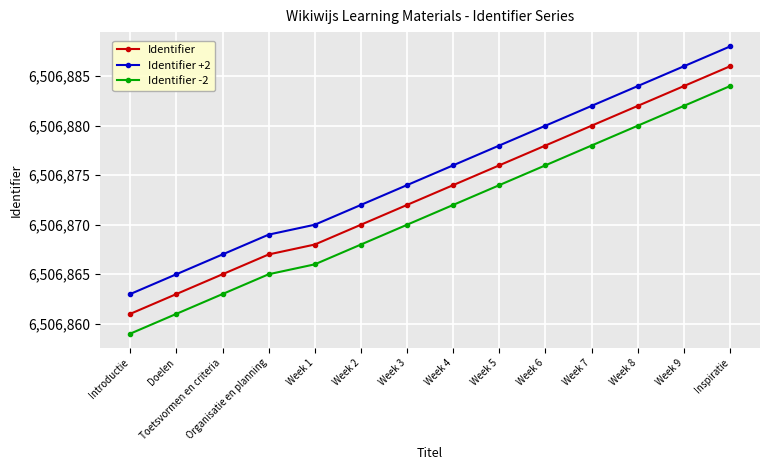

Reading left to right, what are all the values shown in this chart?

Identifier: Introductie=6506861	Doelen=6506863	Toetsvormen en criteria=6506865	Organisatie en planning=6506867	Week 1=6506868	Week 2=6506870	Week 3=6506872	Week 4=6506874	Week 5=6506876	Week 6=6506878	Week 7=6506880	Week 8=6506882	Week 9=6506884	Inspiratie=6506886
Identifier +2: Introductie=6506863	Doelen=6506865	Toetsvormen en criteria=6506867	Organisatie en planning=6506869	Week 1=6506870	Week 2=6506872	Week 3=6506874	Week 4=6506876	Week 5=6506878	Week 6=6506880	Week 7=6506882	Week 8=6506884	Week 9=6506886	Inspiratie=6506888
Identifier -2: Introductie=6506859	Doelen=6506861	Toetsvormen en criteria=6506863	Organisatie en planning=6506865	Week 1=6506866	Week 2=6506868	Week 3=6506870	Week 4=6506872	Week 5=6506874	Week 6=6506876	Week 7=6506878	Week 8=6506880	Week 9=6506882	Inspiratie=6506884